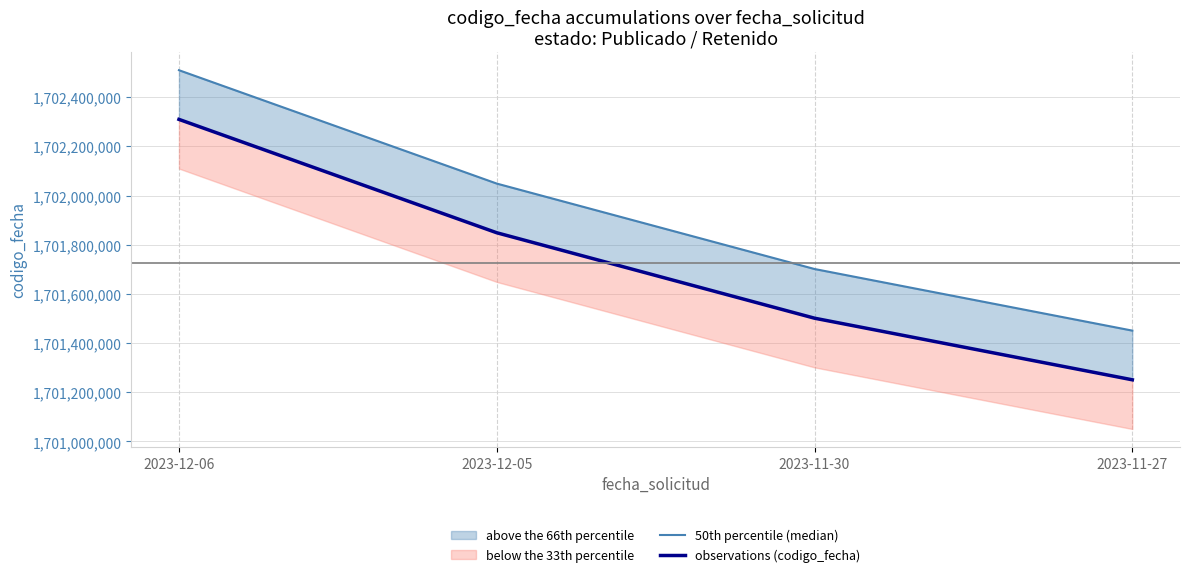

Which category has the highest value in the observations (codigo_fecha) series?

2023-12-06